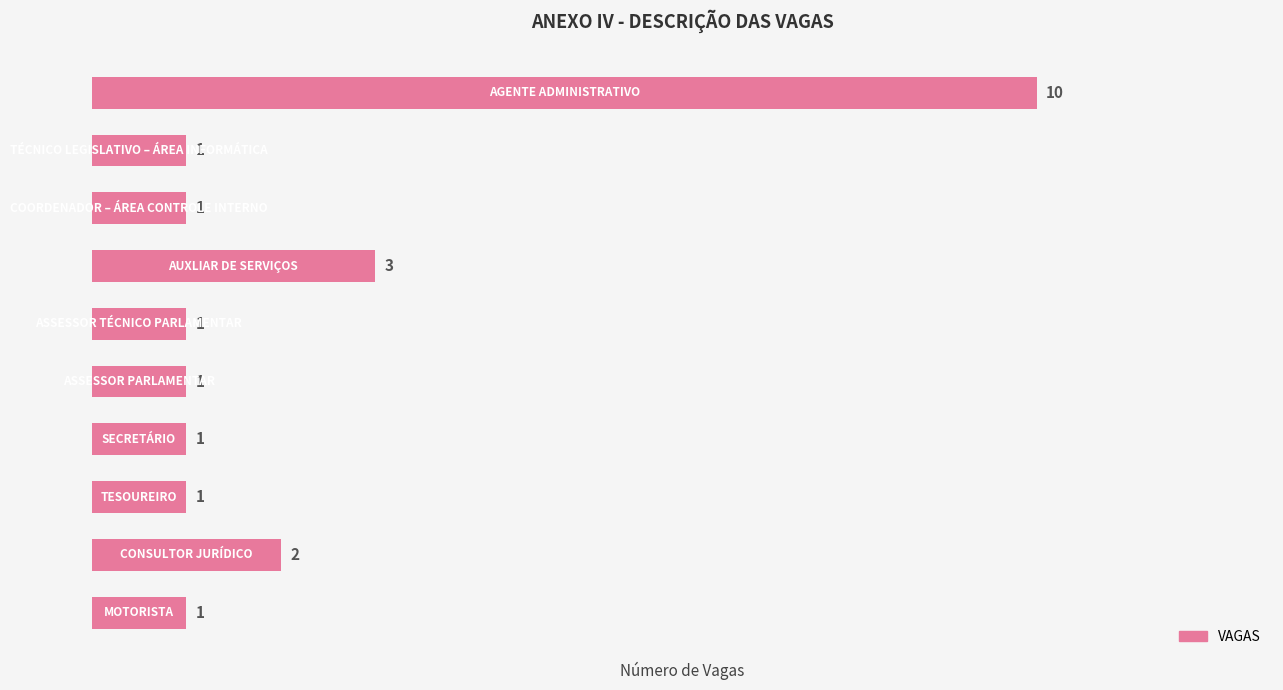

Reading bottom to top, list all the values displayed in this chart.

1	2	1	1	1	1	3	1	1	10